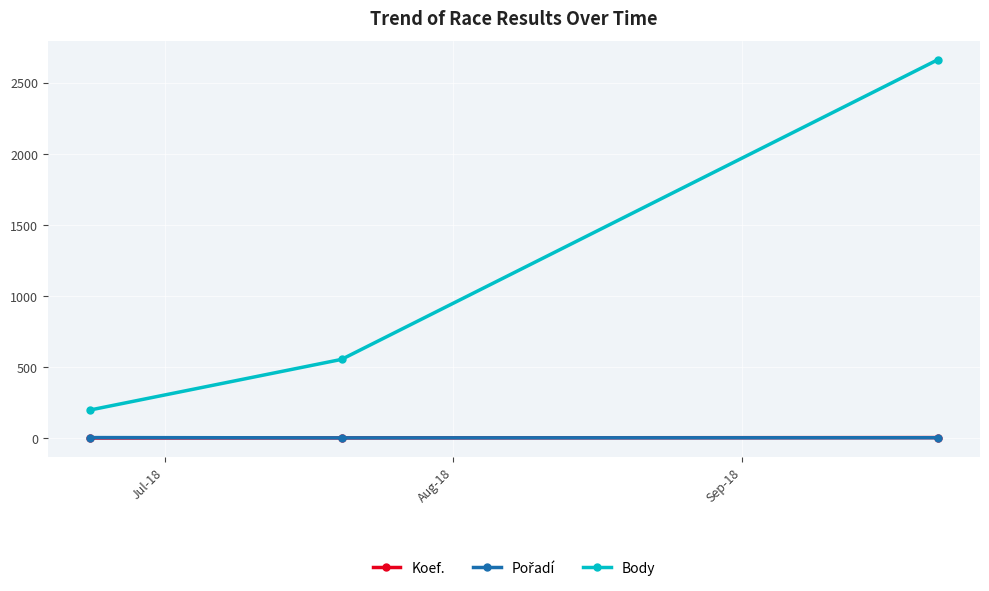

Which series has the largest range (max minus min)?

Body